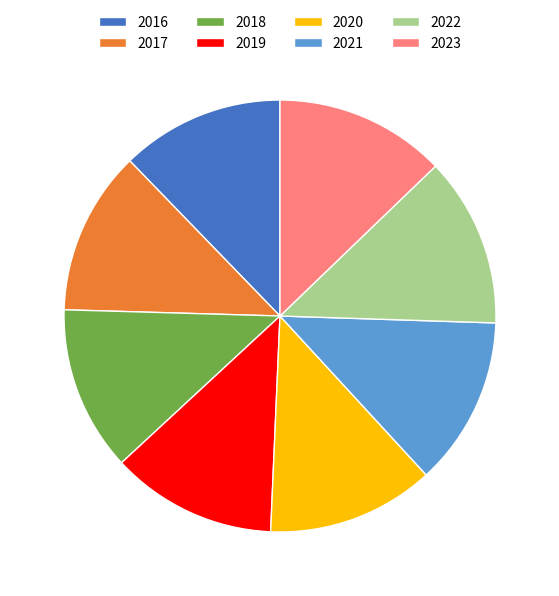

How many slices are in this pie chart?

8